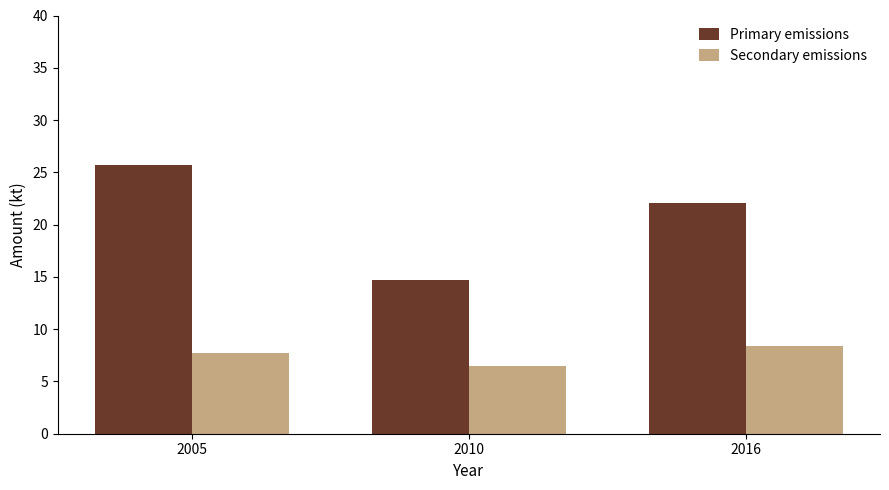

What value does the Secondary emissions series have at 2016?

8.4